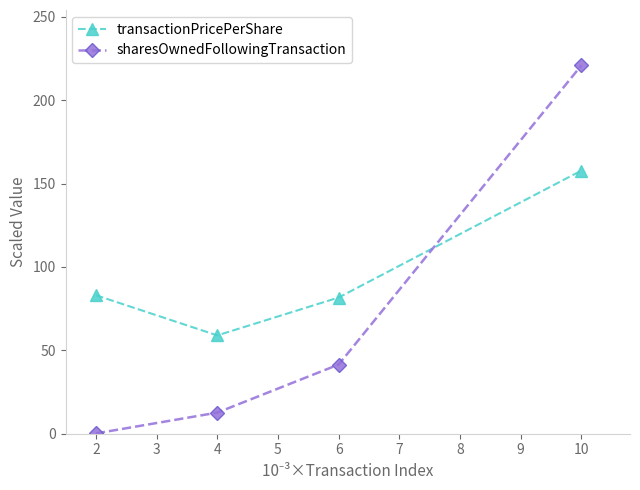

At how many categories does at least one series exceed 97?

1